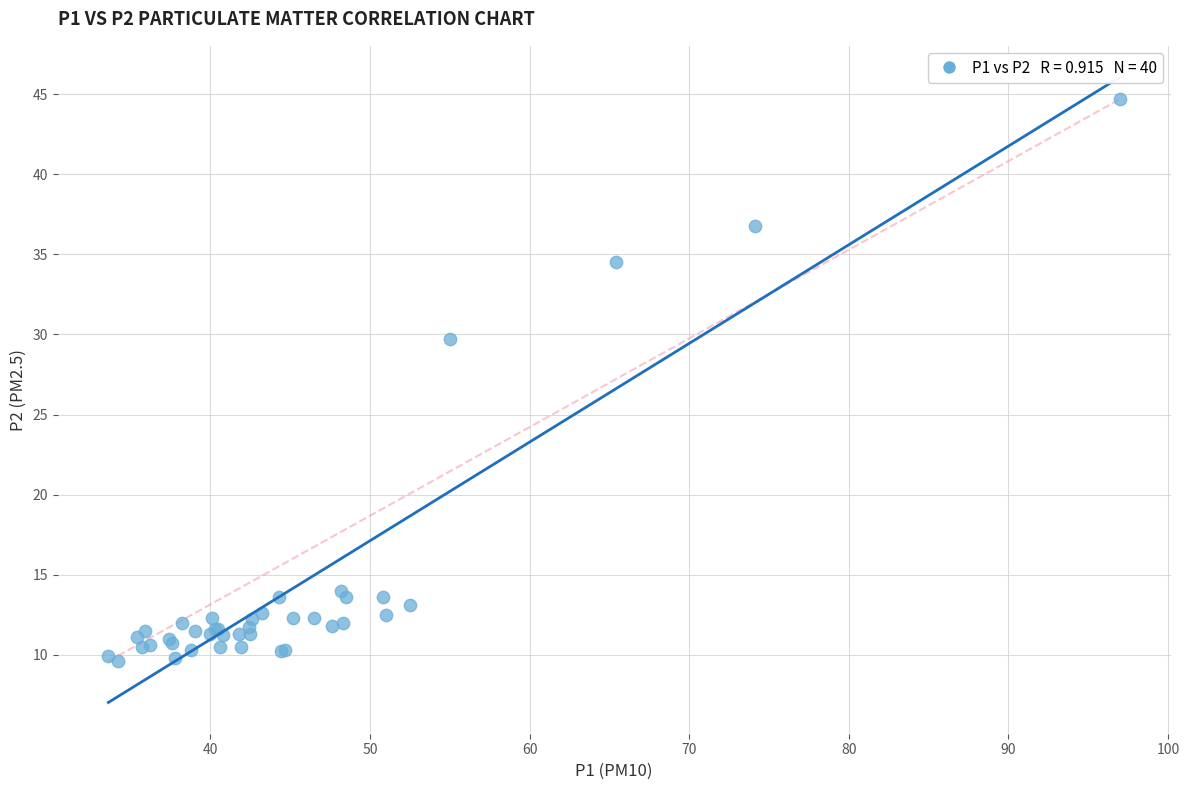

What Y value in the scatter plot is closest to 27?

29.7